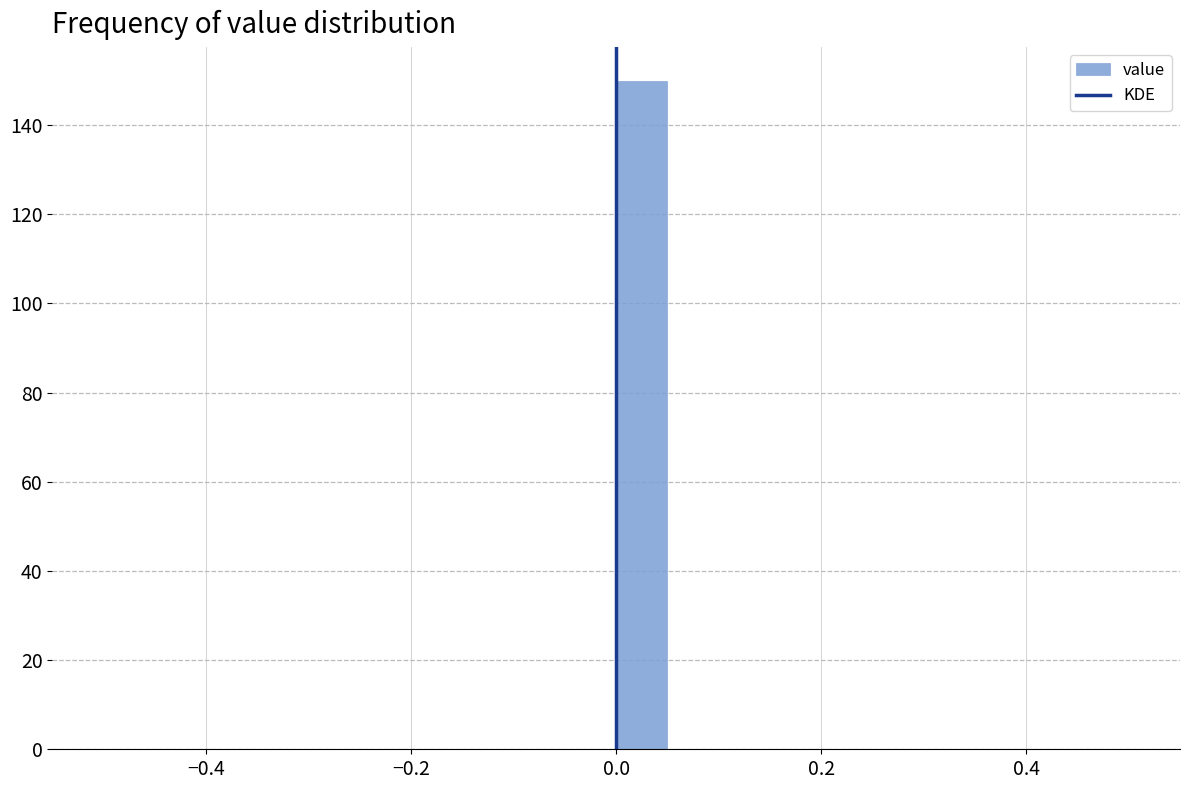

Around what value on the x-axis is the tallest bar? Give the approximate position of its centre, as read against the axis.

0.02